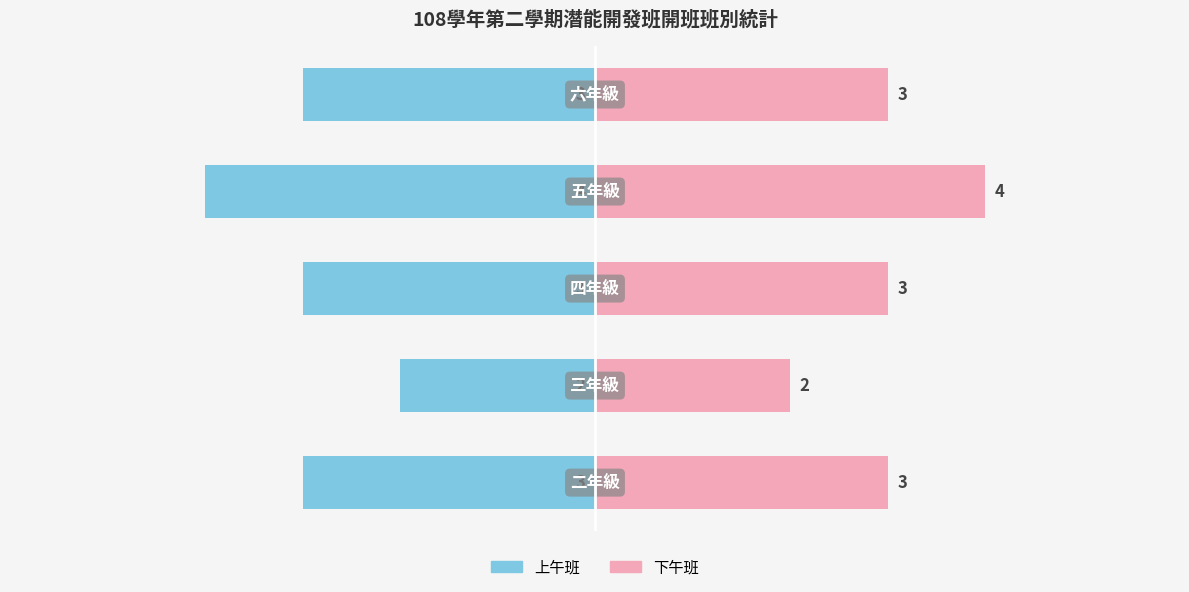

What is the value of the 上午班 bar at the 4th from the left?

-4